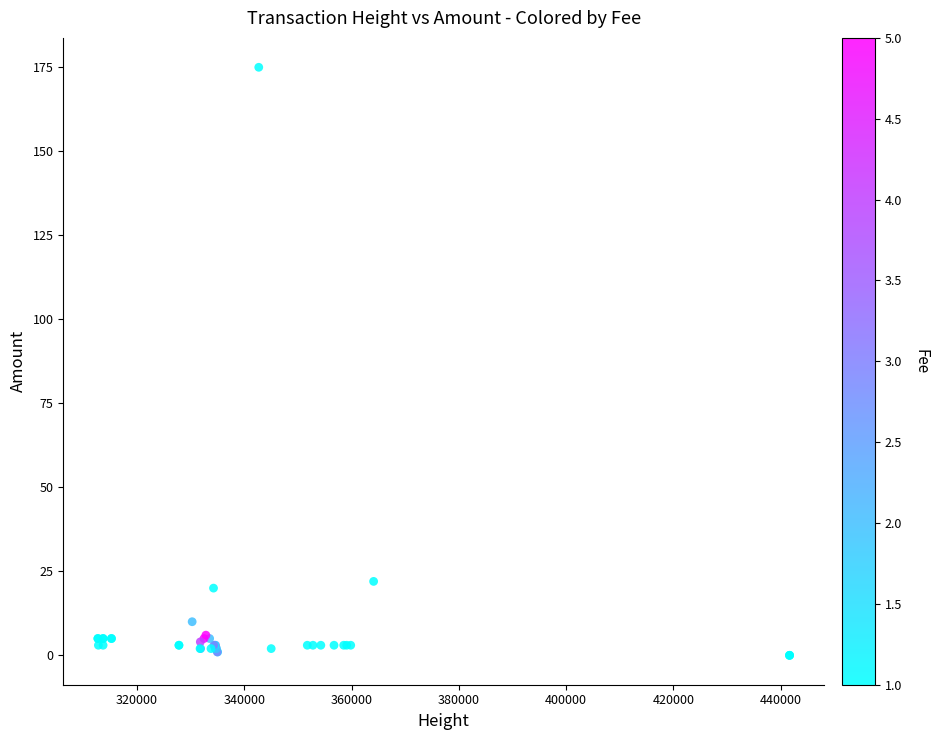

What Y value in the scatter plot is closest to 87?

22.0